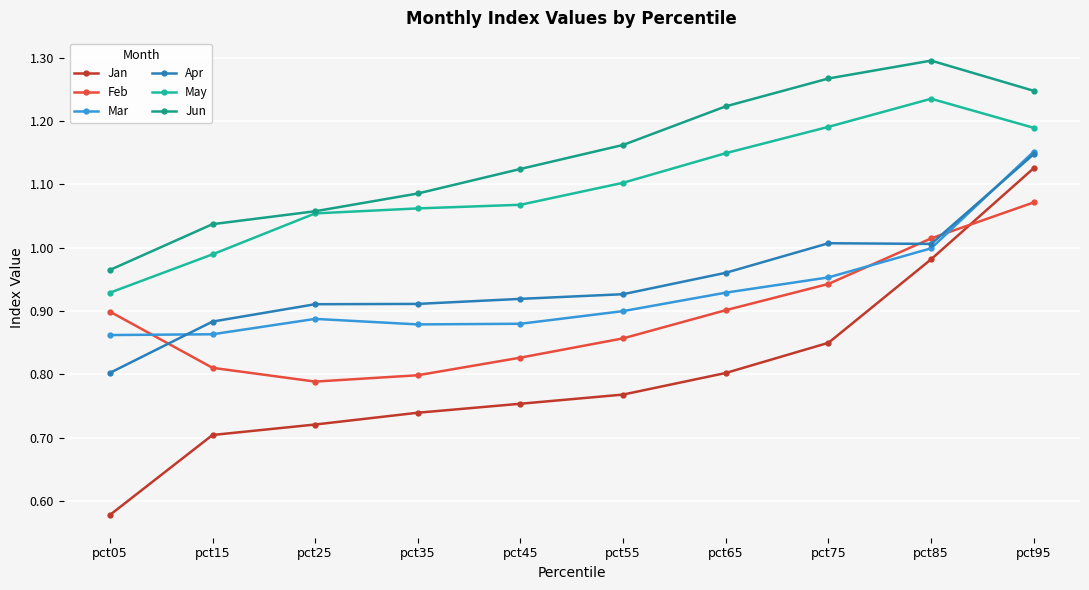

True or false: May and Jan intersect in this chart.

False